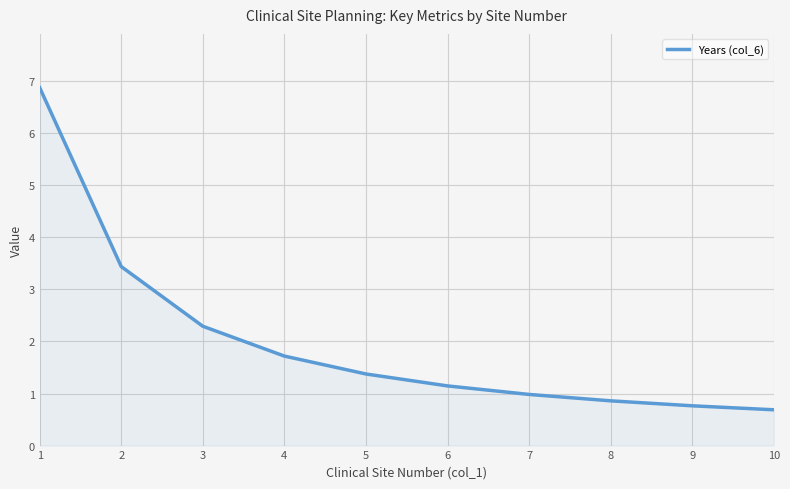

The chart shows a value of 0.7 at 10. True or false?

True